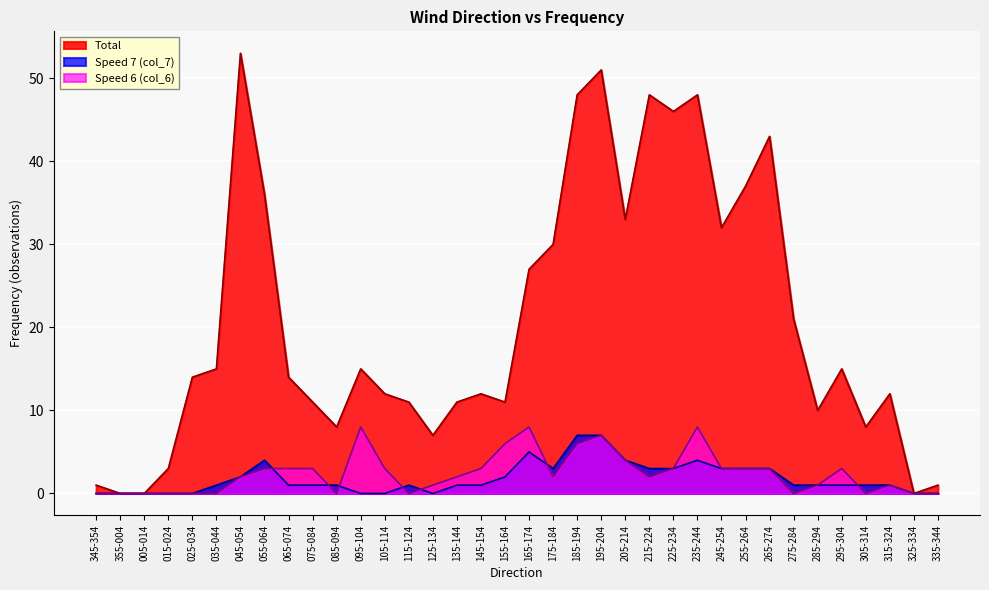

Which label corresponds to the largest value in the chart?

045-054